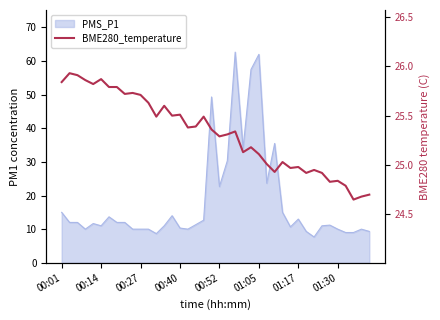

The chart shows a value of 38.3 at 01:30. True or false?

False